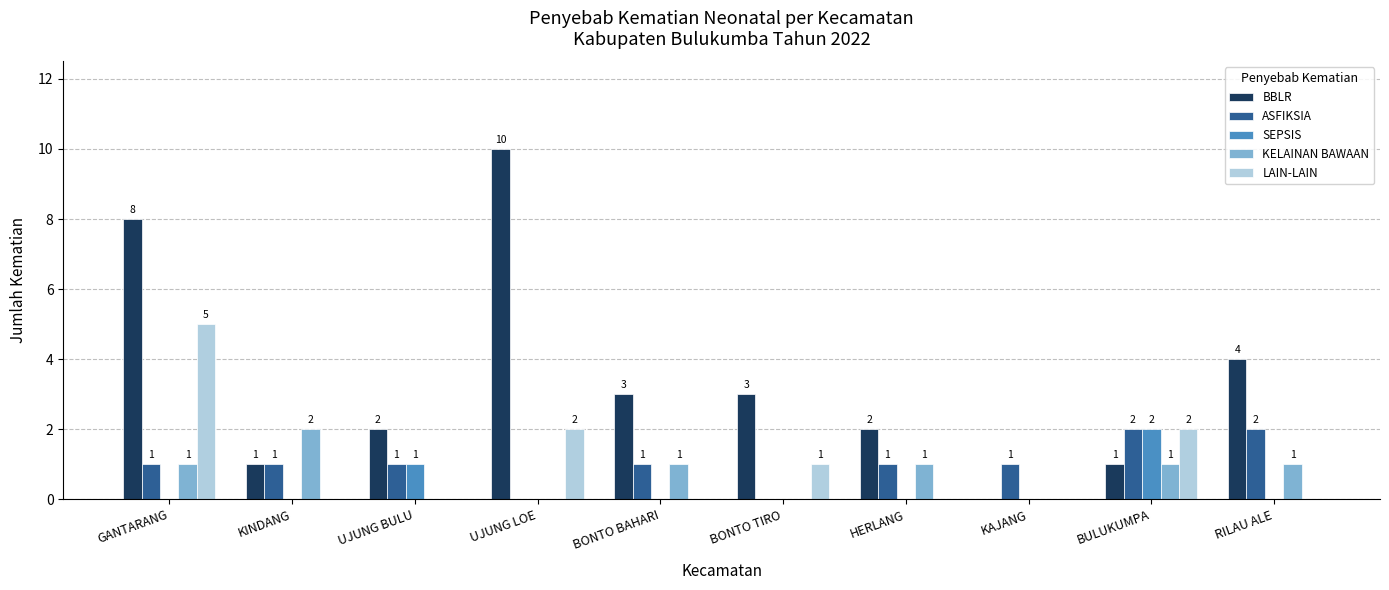

Which series has the largest range (max minus min)?

BBLR